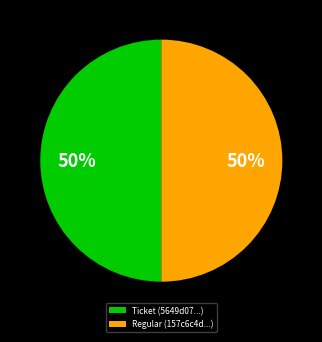

Approximately how many times larger is the value at Ticket (5649d07...) compared to Regular (157c6c4d...)?

1.0